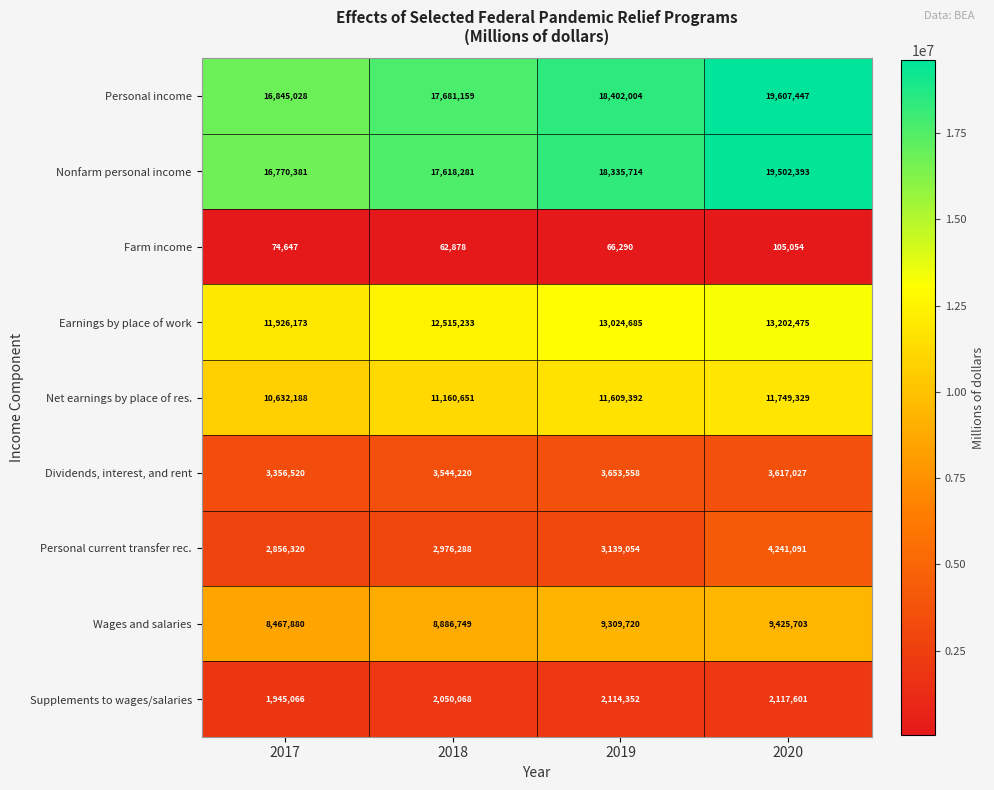

What is the difference between the highest and lowest values at 2017?

16770381